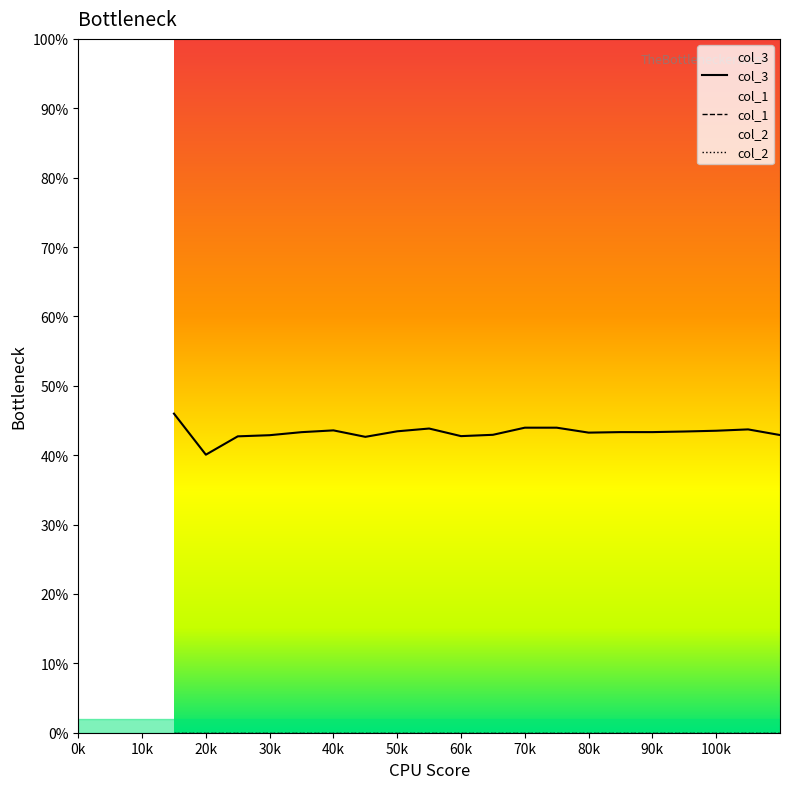

True or false: col_1 has more than 2 points higher than both neighbors.

False